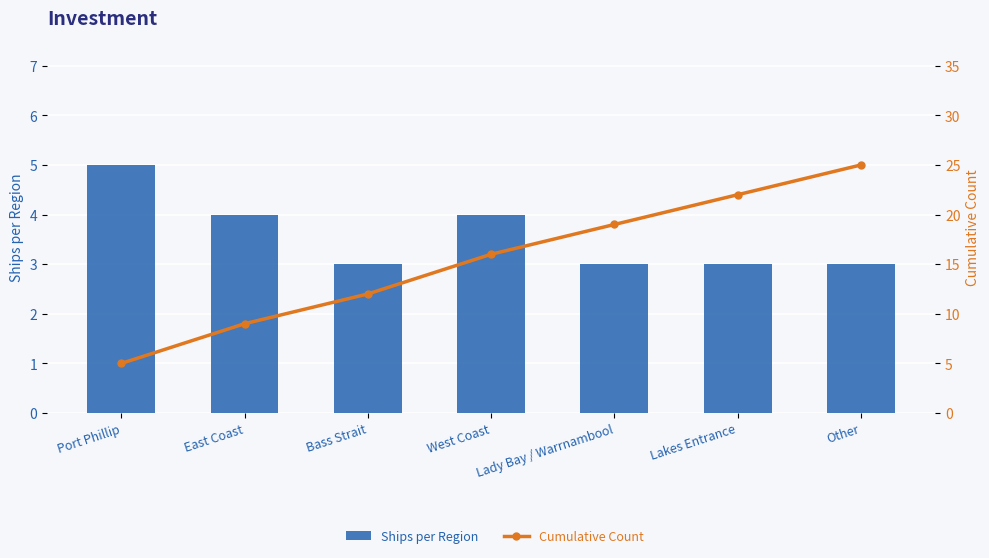

At which category is the sum across all series the highest?

Other